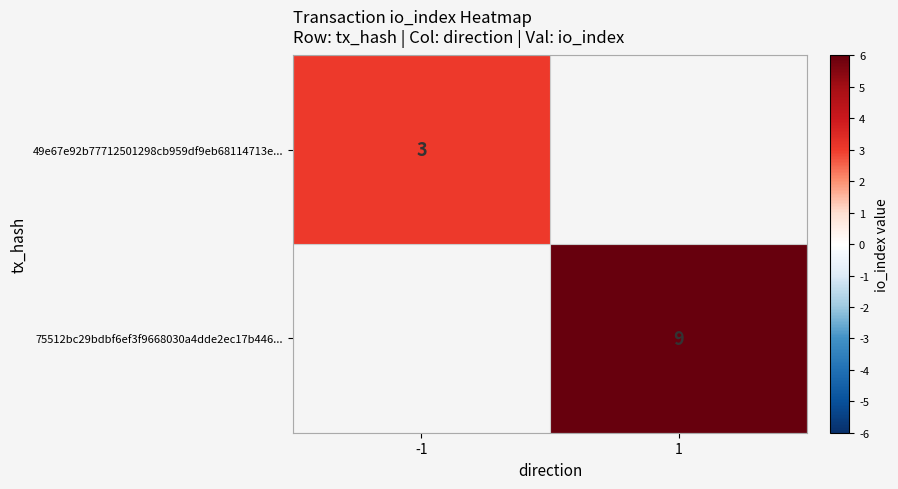

Is it true that 49e67e92b77712501298cb959df9eb68114713e... equals 4.1 at -1?

False